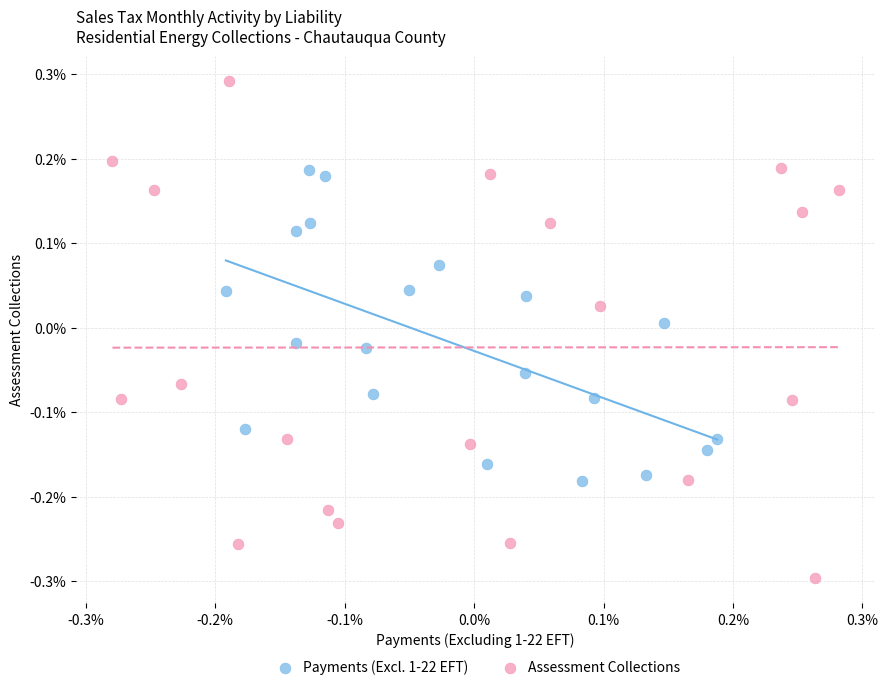

Which series has the largest Y range (max minus min)?

Assessment Collections